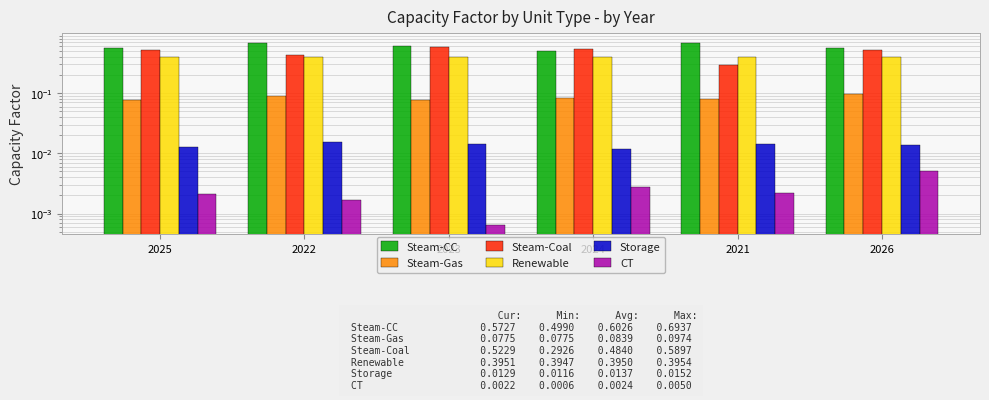

What is the total value across all series at 2024?

1.5